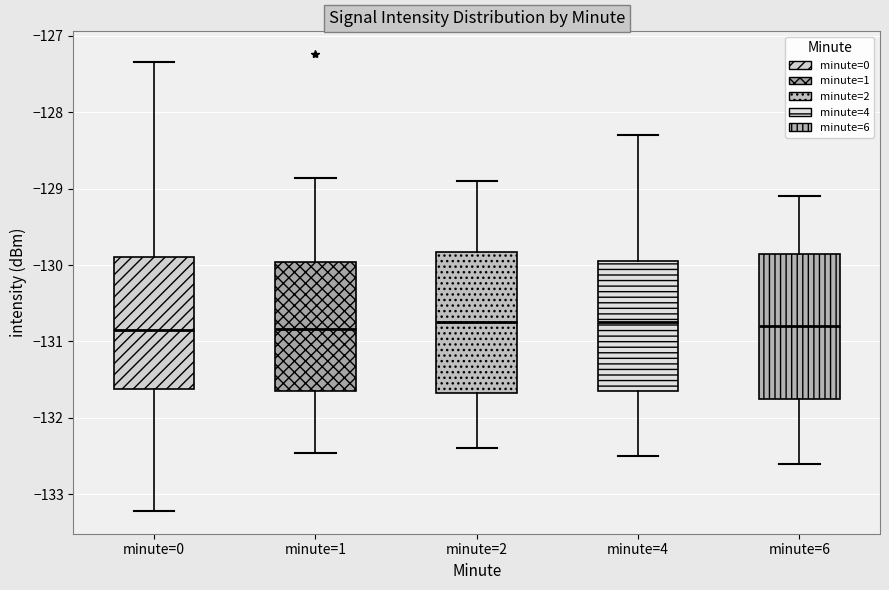

Reading left to right, read every box against the y-axis: the position of its median line, the range the box covers, and the ends of its whiskers. The values are not printed on the chart, so give them approximately, as read against the axis.

minute=0: median -130.9, box -131.6 to -129.9, whiskers -133.2 to -127.3
minute=1: median -130.8, box -131.6 to -130.0, whiskers -132.5 to -128.9
minute=2: median -130.7, box -131.7 to -129.8, whiskers -132.4 to -128.9
minute=4: median -130.7, box -131.6 to -129.9, whiskers -132.5 to -128.3
minute=6: median -130.8, box -131.7 to -129.8, whiskers -132.6 to -129.1